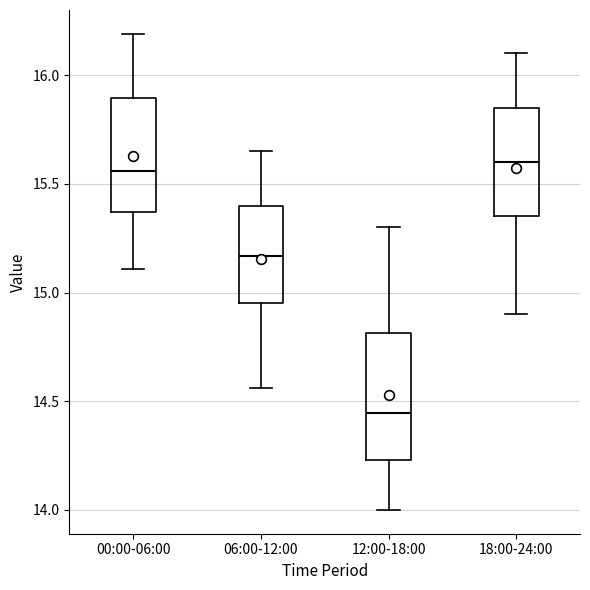

Where does the upper whisker of the box for 18:00-24:00 end on the y-axis? The values are not printed on the chart, so give them approximately, as read against the axis.

16.10